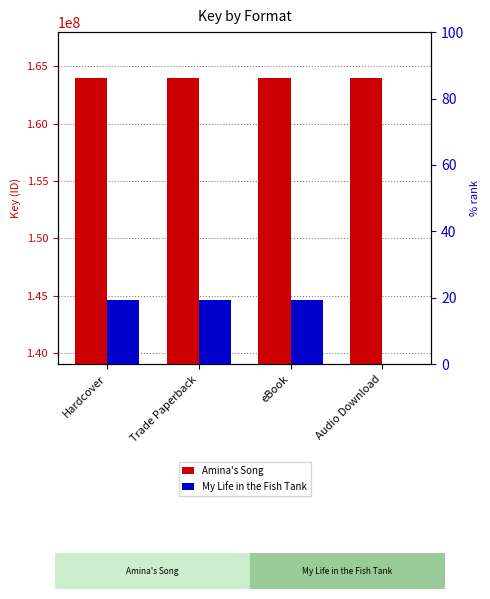

Reading right to left, transcribe all the data shown in this chart.

Amina's Song: 163972011	163972011	163972011	163972011
My Life in the Fish Tank: 0	144627871	144627871	144627871